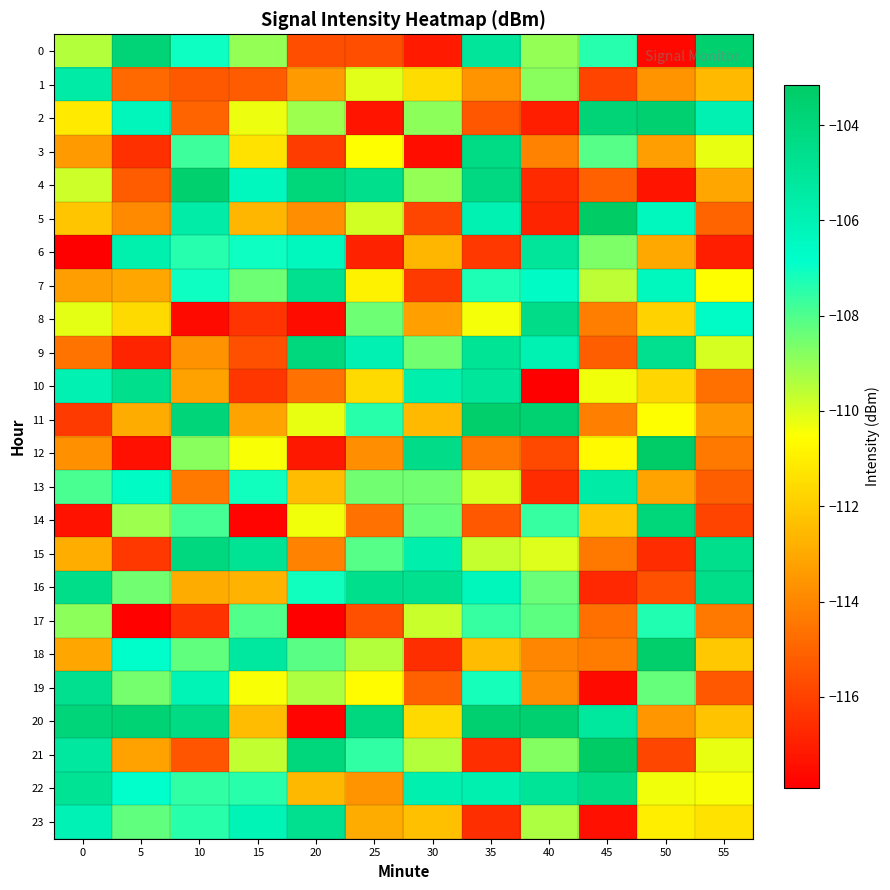

Reading right to left, what are all the values shown in this chart?

0: 55=-103.5	50=-117.7	45=-107.4	40=-109.0	35=-105.0	30=-117.1	25=-115.7	20=-115.7	15=-109.0	10=-107.0	5=-103.7	0=-109.5
1: 55=-112.5	50=-113.6	45=-115.9	40=-108.8	35=-113.6	30=-111.5	25=-110.1	20=-113.4	15=-115.2	10=-115.3	5=-114.8	0=-105.5
2: 55=-105.9	50=-103.5	45=-103.8	40=-117.0	35=-115.4	30=-108.9	25=-117.3	20=-109.1	15=-110.3	10=-115.0	5=-106.2	0=-111.2
3: 55=-110.2	50=-113.3	45=-108.1	40=-114.1	35=-104.4	30=-117.5	25=-110.6	20=-116.2	15=-111.4	10=-107.7	5=-116.5	0=-113.4
4: 55=-113.1	50=-117.3	45=-115.1	40=-116.7	35=-104.2	30=-109.0	25=-104.6	20=-103.9	15=-106.4	10=-103.5	5=-115.2	0=-109.8
5: 55=-115.0	50=-106.4	45=-103.2	40=-116.9	35=-106.0	30=-115.9	25=-109.9	20=-113.8	15=-112.6	10=-105.6	5=-113.9	0=-112.2
6: 55=-117.0	50=-113.0	45=-108.7	40=-105.1	35=-116.3	30=-112.6	25=-116.9	20=-106.4	15=-107.1	10=-107.4	5=-105.8	0=-117.9
7: 55=-110.6	50=-106.4	45=-109.6	40=-106.6	35=-107.3	30=-116.2	25=-110.9	20=-104.7	15=-108.4	10=-107.1	5=-113.1	0=-113.3
8: 55=-106.7	50=-111.8	45=-114.3	40=-104.4	35=-110.4	30=-113.3	25=-108.5	20=-117.5	15=-116.4	10=-117.6	5=-111.6	0=-110.2
9: 55=-109.9	50=-104.6	45=-115.2	40=-105.9	35=-104.9	30=-108.5	25=-105.9	20=-104.1	15=-115.6	10=-113.7	5=-116.8	0=-114.6
10: 55=-114.7	50=-111.7	45=-110.3	40=-117.9	35=-105.1	30=-105.7	25=-111.6	20=-114.6	15=-116.3	10=-113.2	5=-104.6	0=-105.9
11: 55=-113.5	50=-110.5	45=-114.2	40=-103.6	35=-103.4	30=-112.5	25=-107.5	20=-110.2	15=-113.2	10=-103.9	5=-112.9	0=-116.2
12: 55=-114.4	50=-103.2	45=-110.7	40=-115.8	35=-114.4	30=-104.4	25=-113.8	20=-117.2	15=-110.5	10=-108.9	5=-117.4	0=-113.7
13: 55=-115.2	50=-113.2	45=-105.5	40=-116.6	35=-110.0	30=-108.5	25=-108.5	20=-112.5	15=-107.1	10=-114.4	5=-106.6	0=-107.9
14: 55=-115.9	50=-103.9	45=-112.2	40=-107.6	35=-115.4	30=-108.3	25=-114.6	20=-110.3	15=-117.8	10=-107.8	5=-109.1	0=-117.4
15: 55=-104.5	50=-116.6	45=-114.4	40=-110.1	35=-109.7	30=-105.7	25=-108.1	20=-114.1	15=-104.8	10=-104.1	5=-116.3	0=-112.9
16: 55=-104.5	50=-115.6	45=-116.7	40=-108.4	35=-106.3	30=-104.7	25=-104.5	20=-107.1	15=-112.8	10=-112.9	5=-108.5	0=-104.5
17: 55=-114.4	50=-107.3	45=-114.6	40=-108.2	35=-107.6	30=-109.8	25=-115.6	20=-117.9	15=-108.0	10=-116.5	5=-117.9	0=-108.9
18: 55=-112.1	50=-103.4	45=-114.3	40=-114.0	35=-112.5	30=-116.6	25=-109.5	20=-108.1	15=-105.3	10=-108.3	5=-106.8	0=-113.1
19: 55=-115.3	50=-108.3	45=-117.6	40=-113.8	35=-107.2	30=-115.1	25=-110.6	20=-109.3	15=-110.5	10=-106.1	5=-108.5	0=-104.6
20: 55=-112.2	50=-113.6	45=-105.2	40=-103.5	35=-103.5	30=-111.6	25=-104.1	20=-117.8	15=-112.4	10=-104.3	5=-103.7	0=-103.9
21: 55=-110.2	50=-115.9	45=-103.1	40=-108.8	35=-116.5	30=-109.4	25=-107.6	20=-104.0	15=-109.6	10=-115.5	5=-113.2	0=-105.2
22: 55=-110.5	50=-110.3	45=-104.3	40=-105.0	35=-105.8	30=-105.9	25=-113.6	20=-112.6	15=-107.5	10=-107.5	5=-106.9	0=-104.8
23: 55=-111.4	50=-111.0	45=-117.5	40=-109.3	35=-116.6	30=-112.4	25=-112.9	20=-104.6	15=-106.1	10=-107.5	5=-108.3	0=-106.0